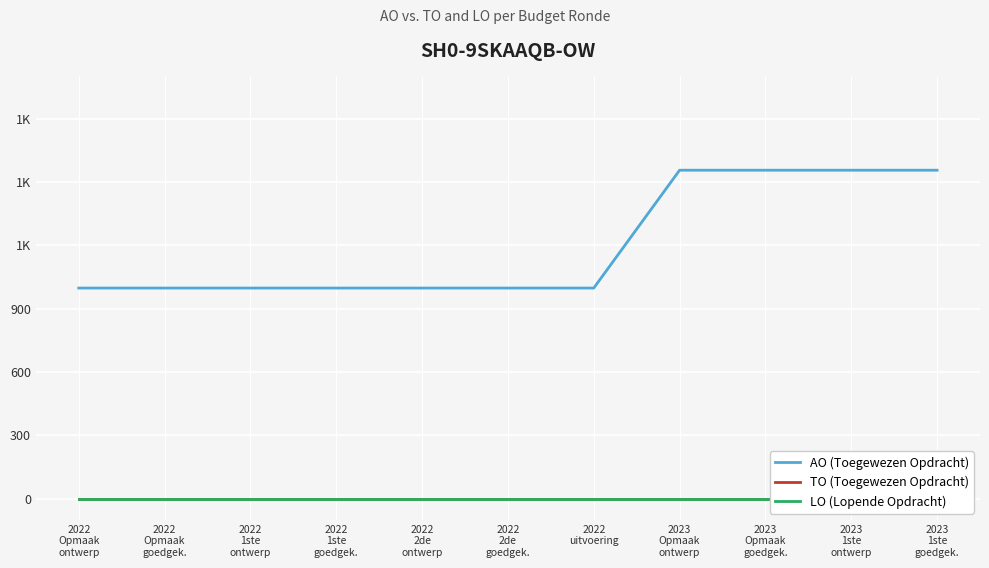

True or false: AO (Toegewezen Opdracht) has more than 2 points higher than both neighbors.

False